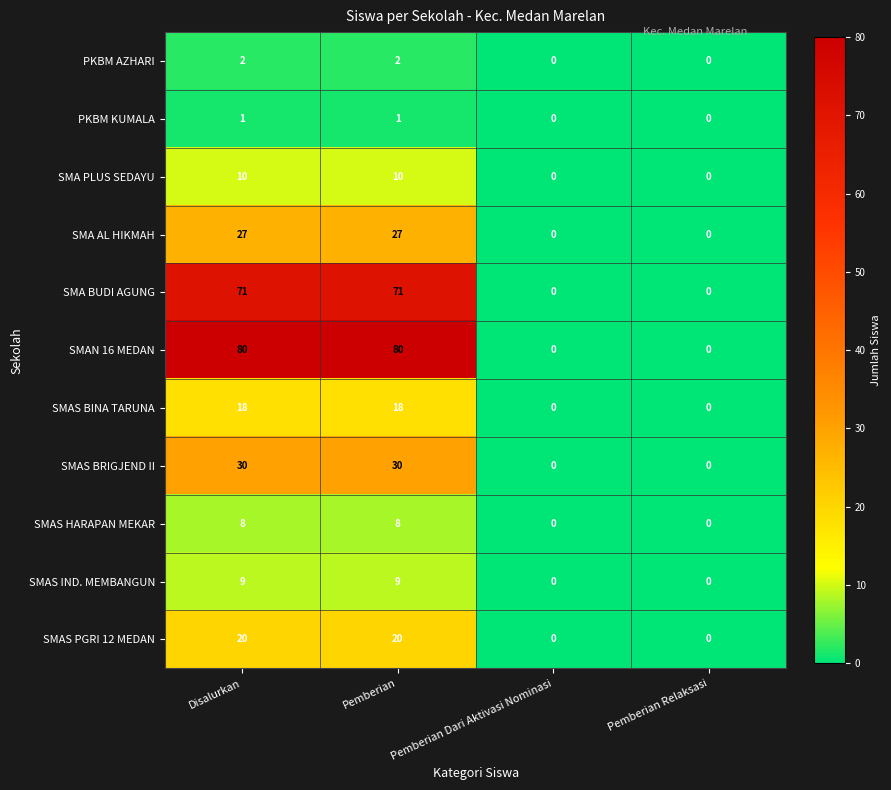

True or false: SMAS BRIGJEND II has a value of 30 at Pemberian.

True